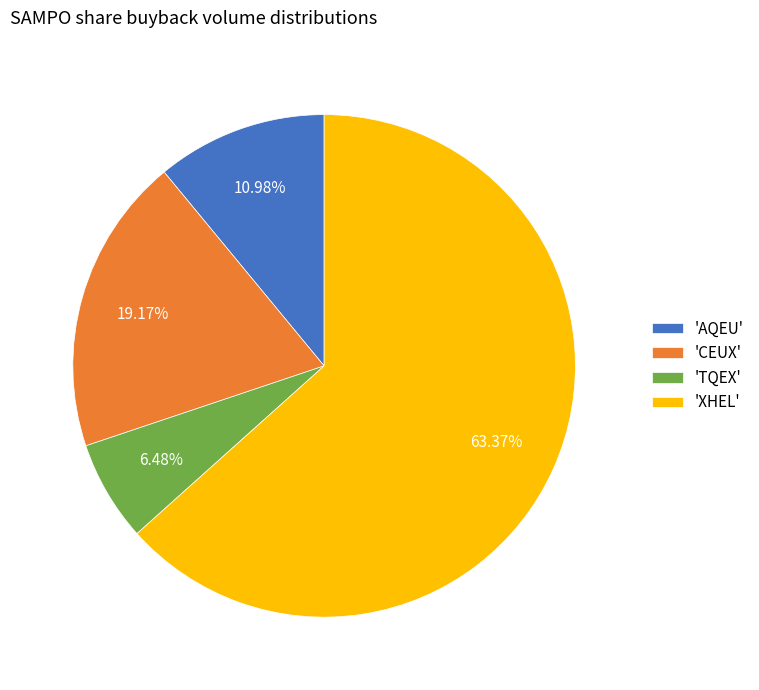

To the nearest percent, what is the difference between the largest and smallest slice percentages?

57%